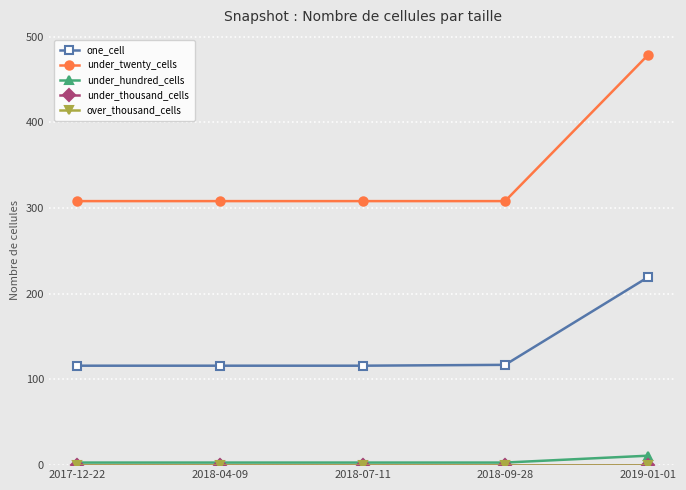

List the series in order of their peak value, lowest first.

under_thousand_cells, over_thousand_cells, under_hundred_cells, one_cell, under_twenty_cells